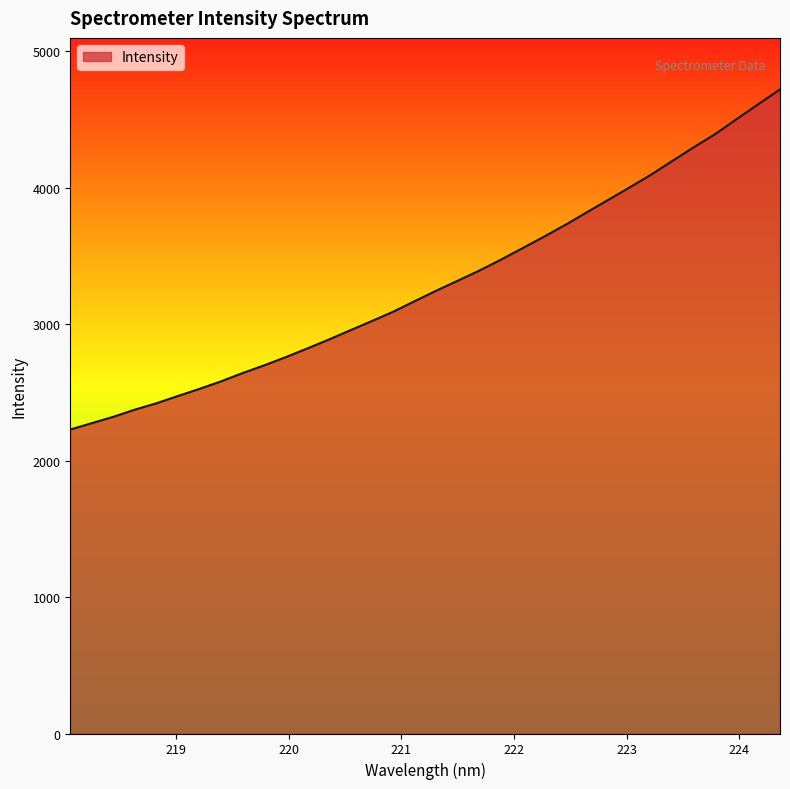

What is the smallest value displayed?

2227.5